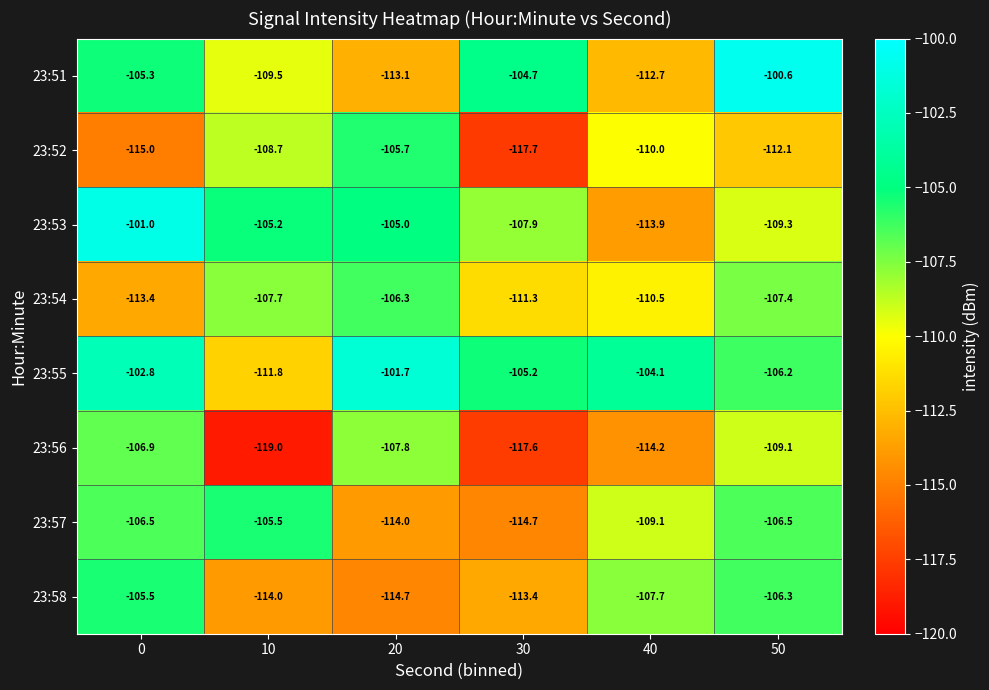

What is the difference between the highest and lowest values at 10?

13.8